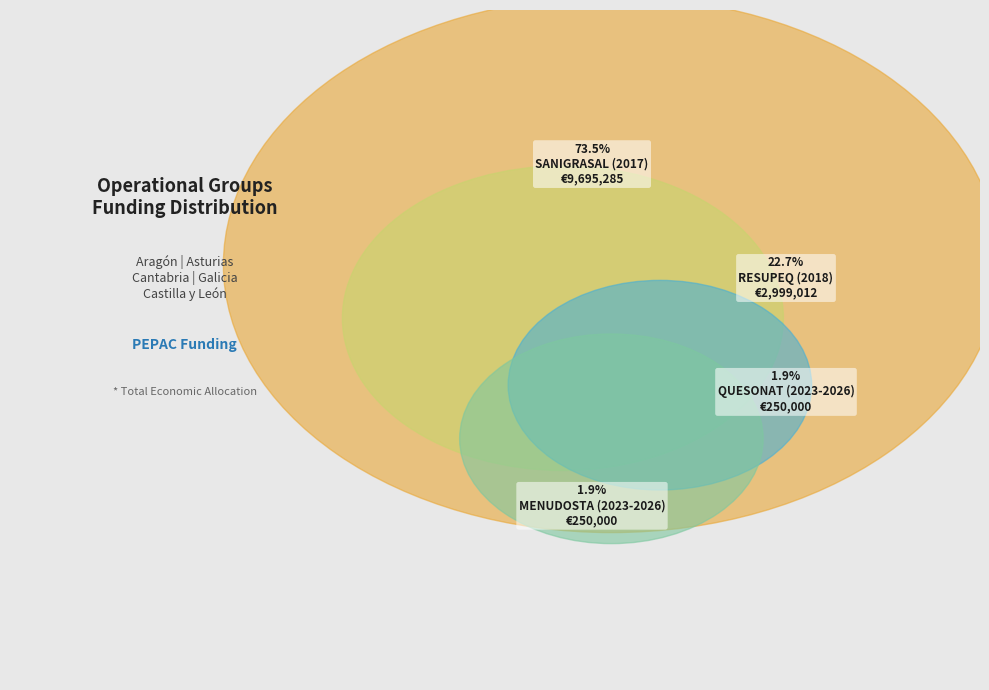

Combined, do SANIGRASAL
(2017) and RESUPEQ
(2018) account for over 50%?

Yes